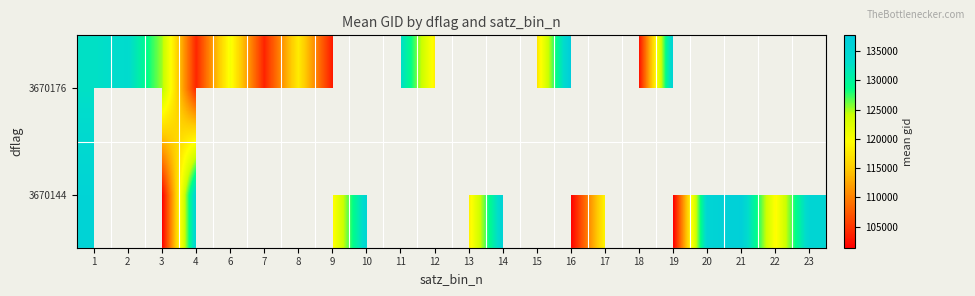

At 23, list the series in order from largest to smallest.

3670144, 3670176